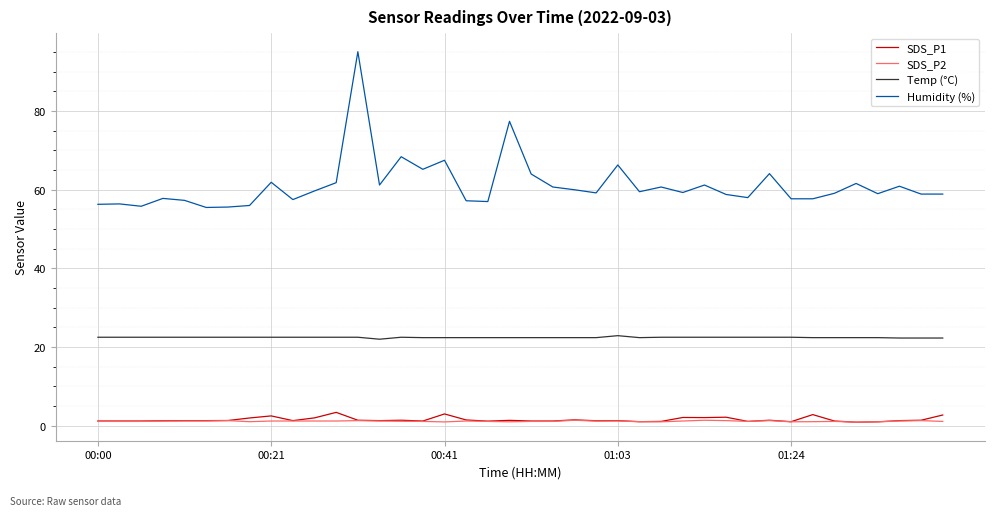

Which series has the widest spread of values?

Humidity (%)